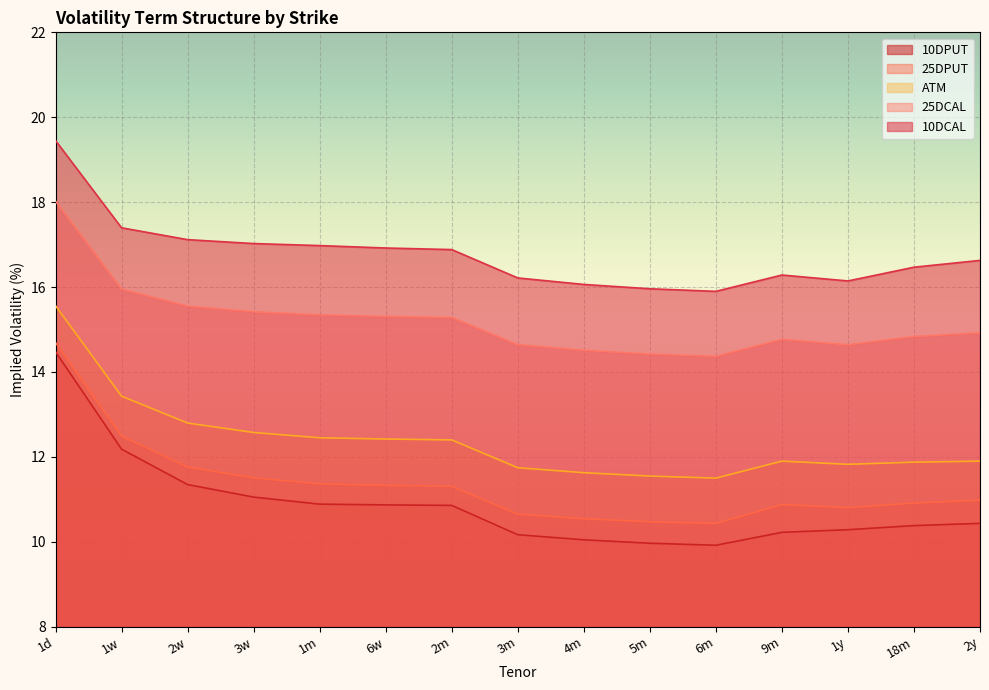

At how many categories does at least one series exceed 10?

15